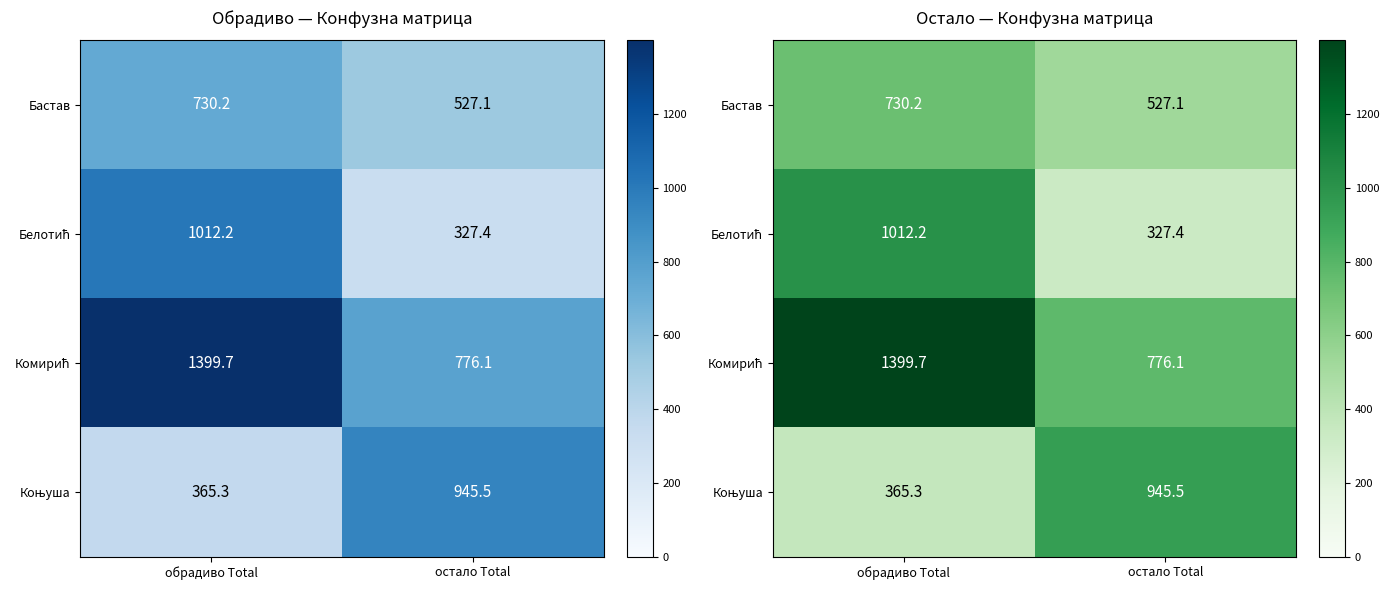

Which series has the largest range (max minus min)?

Белотић